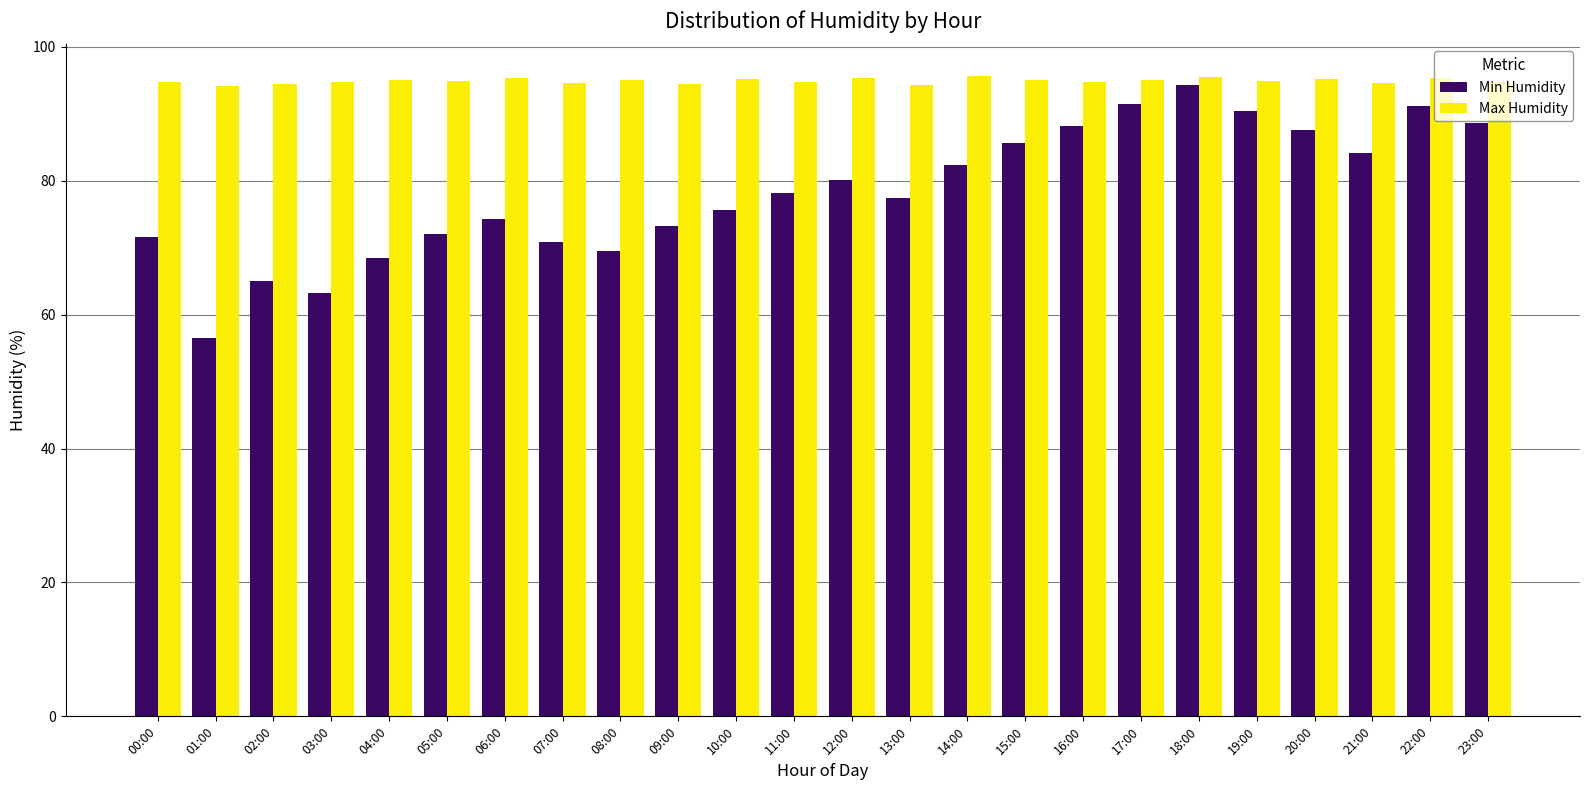

What is the value of the Min Humidity bar at the 16th from the left?

85.6